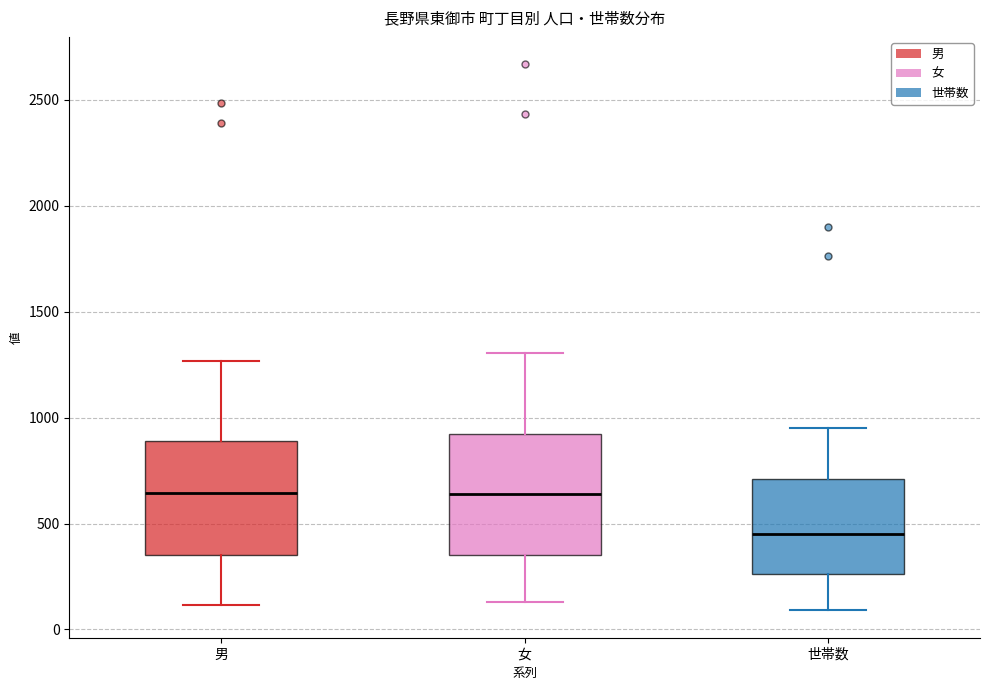

Where is the upper edge of the box for 世帯数 on the y-axis? The values are not printed on the chart, so give them approximately, as read against the axis.

700